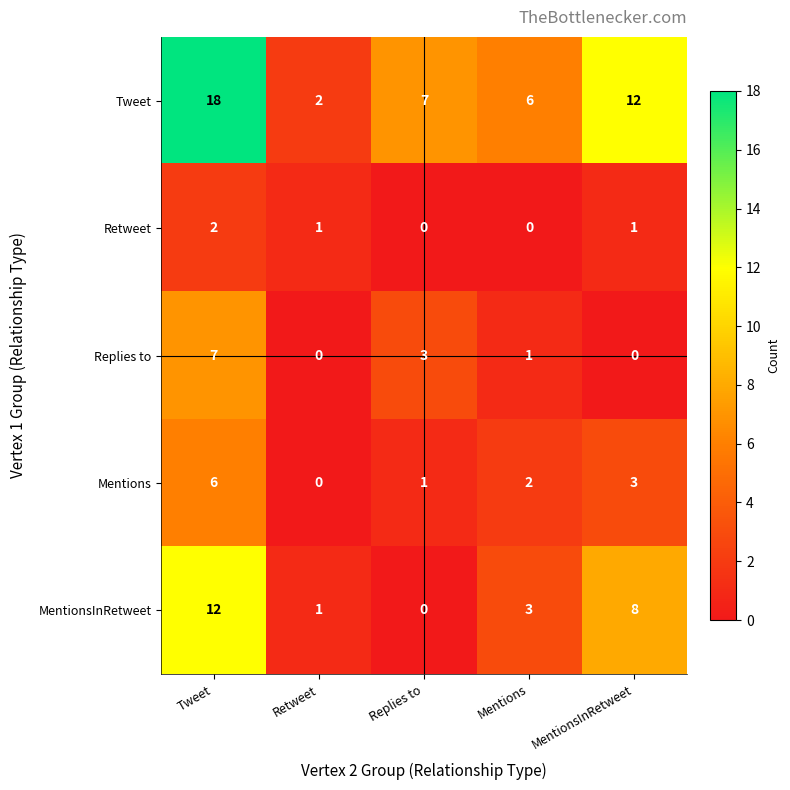

At which category does the chart reach its peak across all series?

Tweet